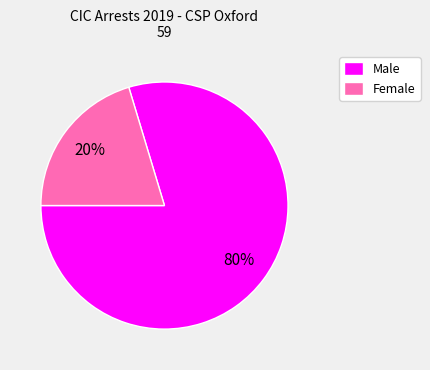

Does Male represent more than half of the total?

Yes